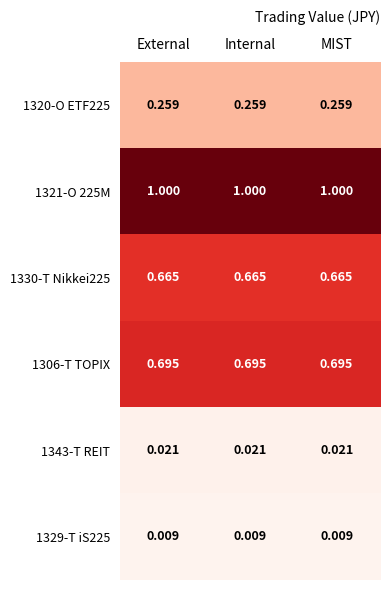

Count the number of data series in this chart.

6